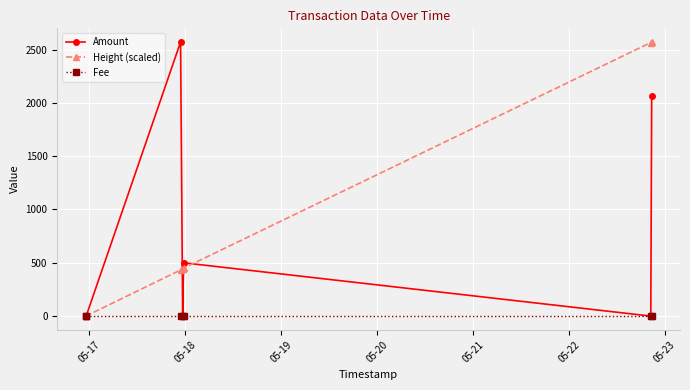

At how many categories does at least one series exceed 1745?

3